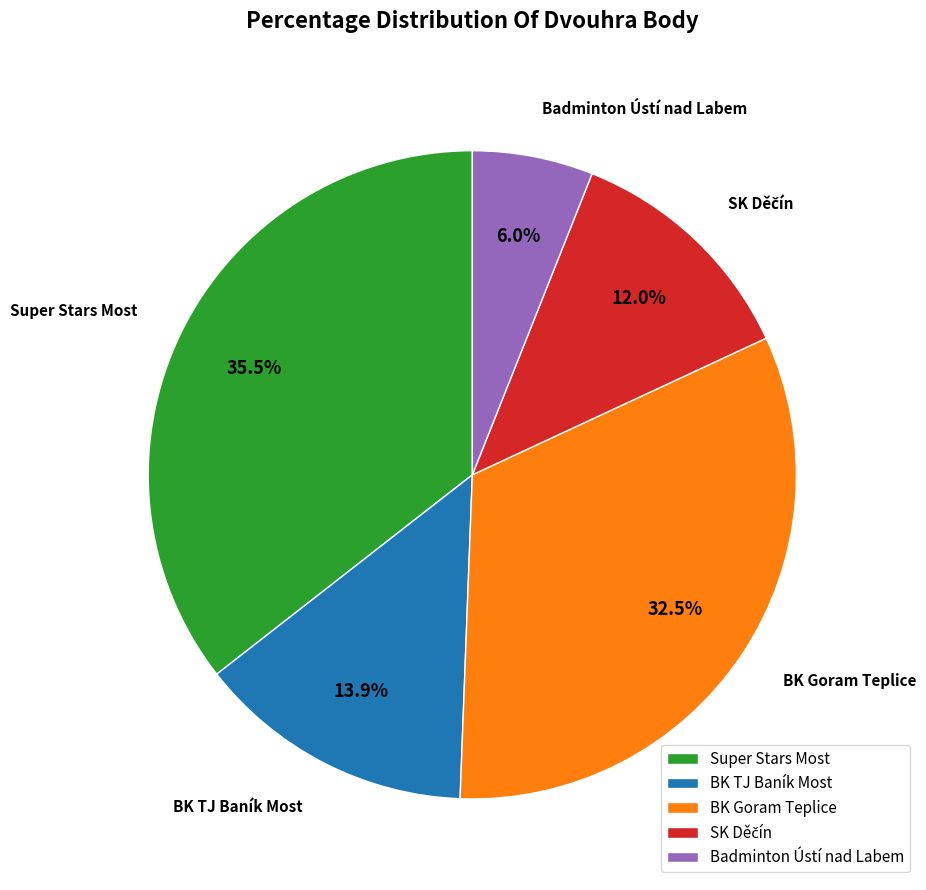

How much of the chart is everything except Badminton Ústí nad Labem?

94.0%